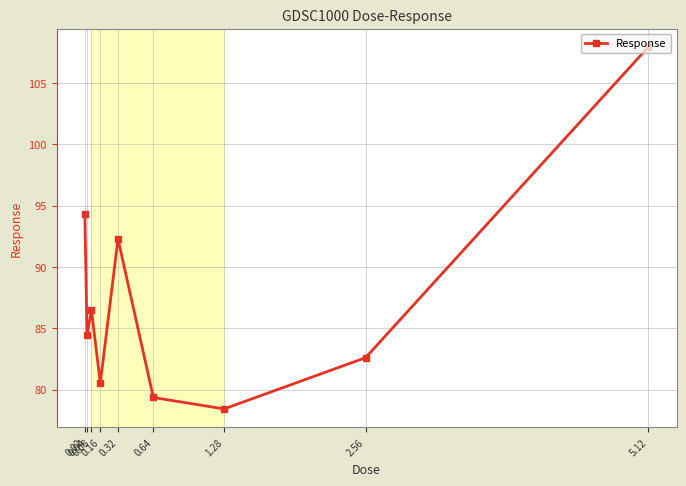

The value at 2.56 is 82.6. True or false?

True